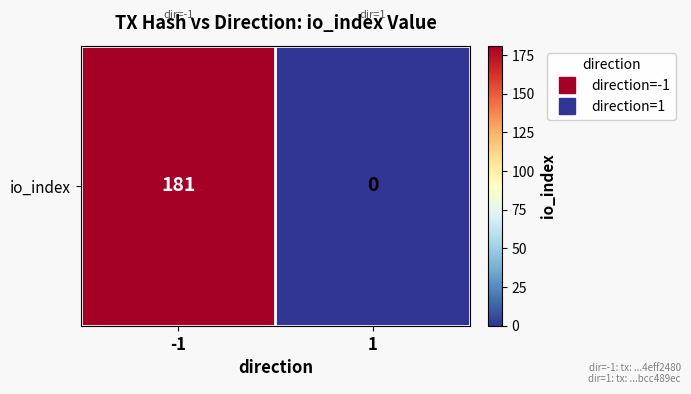

At which label is the value closest to 90?

1